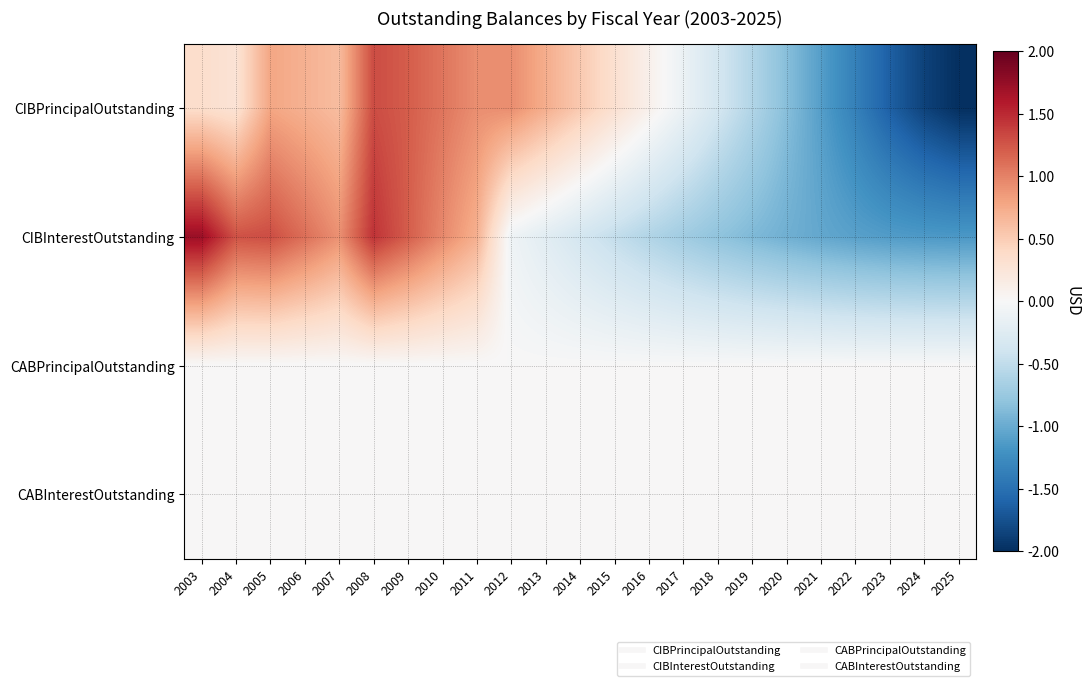

At 2022, list the series in order from largest to smallest.

CABPrincipalOutstanding, CABInterestOutstanding, CIBInterestOutstanding, CIBPrincipalOutstanding